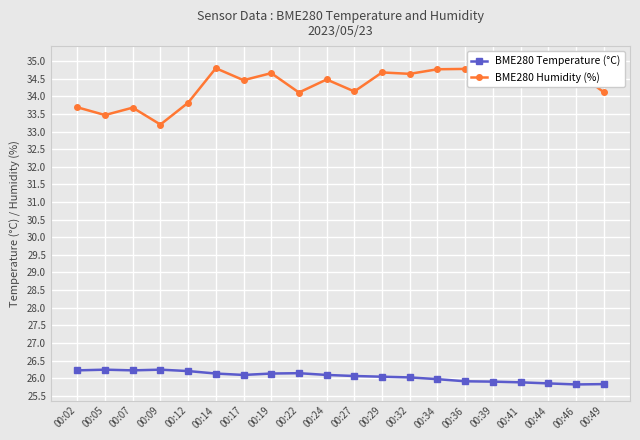

At which category does BME280 Temperature (°C) reach its first local peak?

00:05